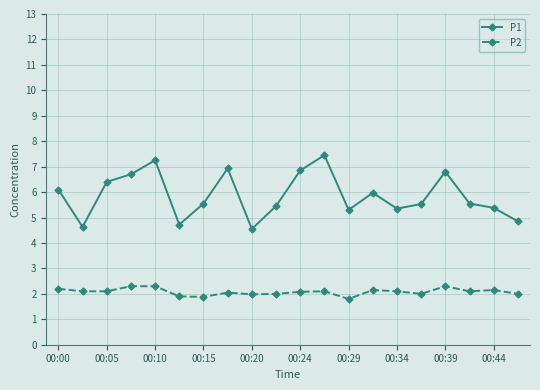

How many data points in P1 are above 5?

16